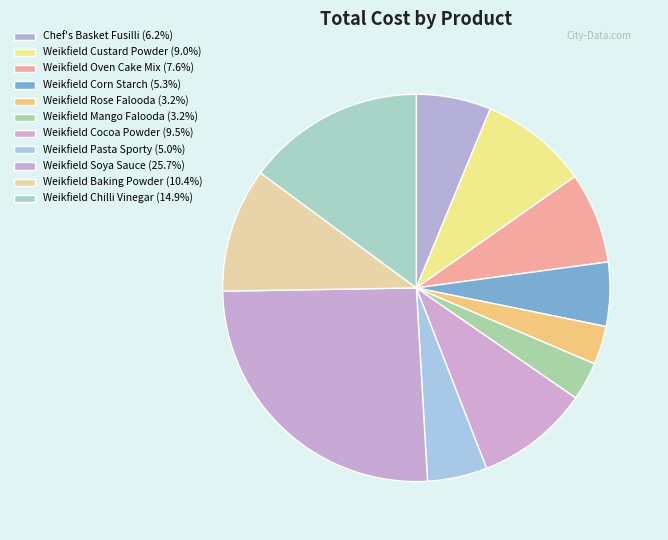

Which slice is the smallest?

Weikfield Rose Falooda